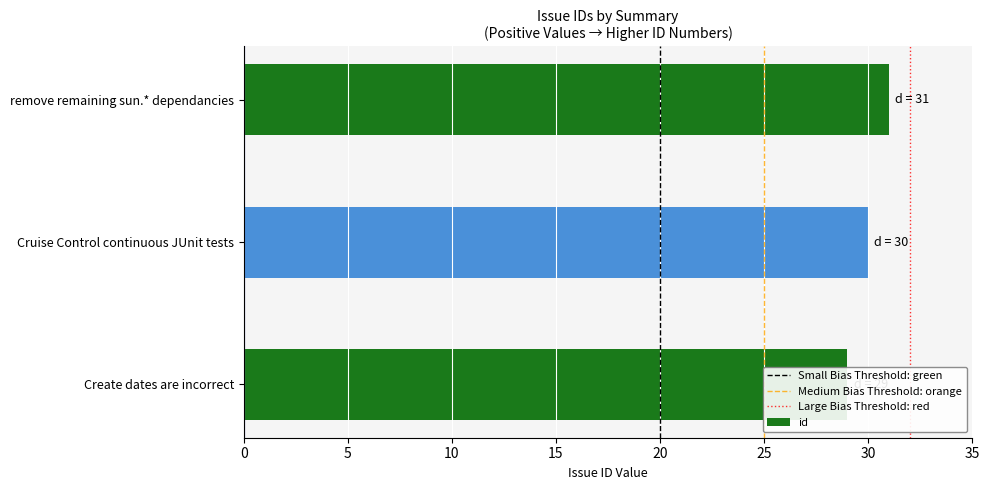

Between Create dates are incorrect and Cruise Control continuous JUnit tests, which is larger?

Cruise Control continuous JUnit tests